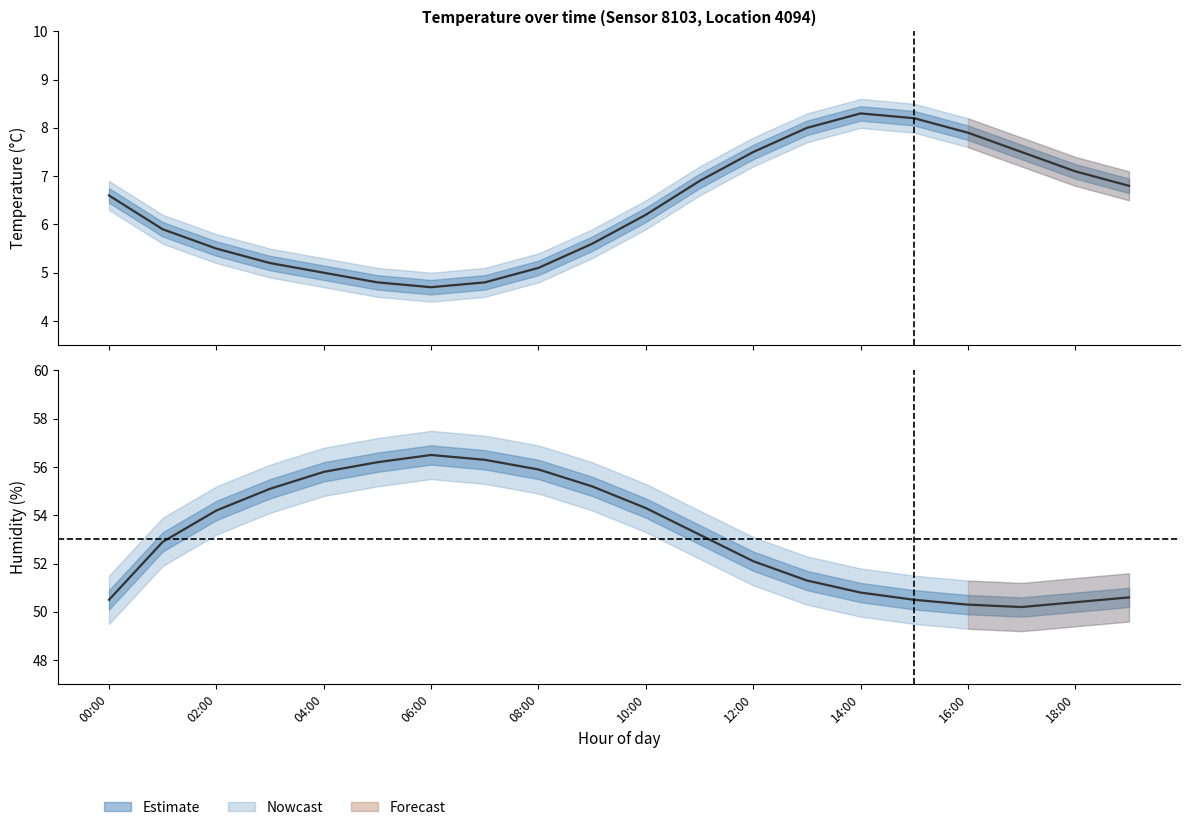

How many data points in temperature are above 6?

11